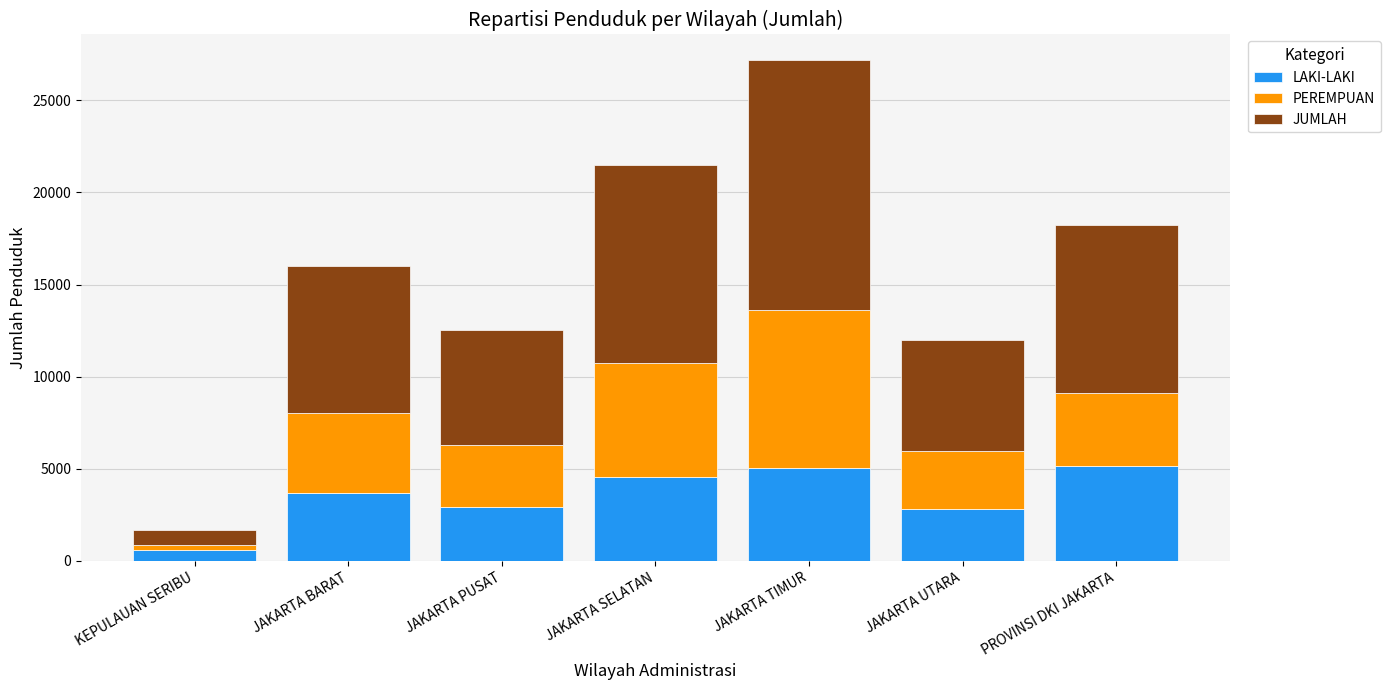

The value of LAKI-LAKI at JAKARTA UTARA is 757. True or false?

False